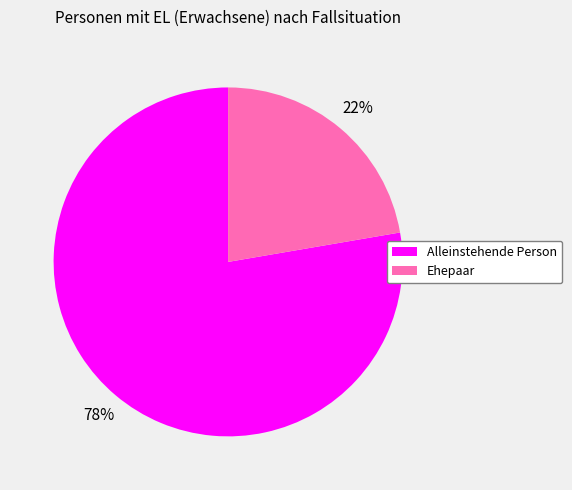

Is there a majority slice in this chart?

Yes